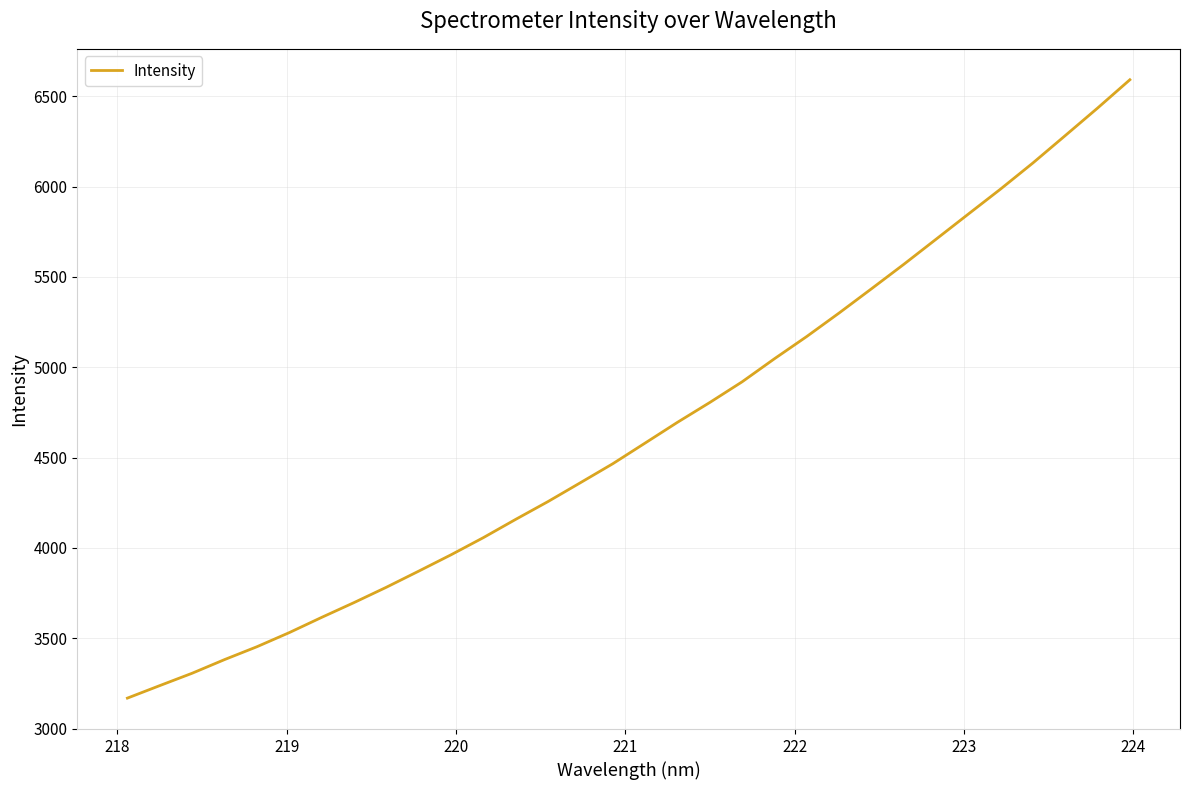

What is the smallest value displayed?

3168.5